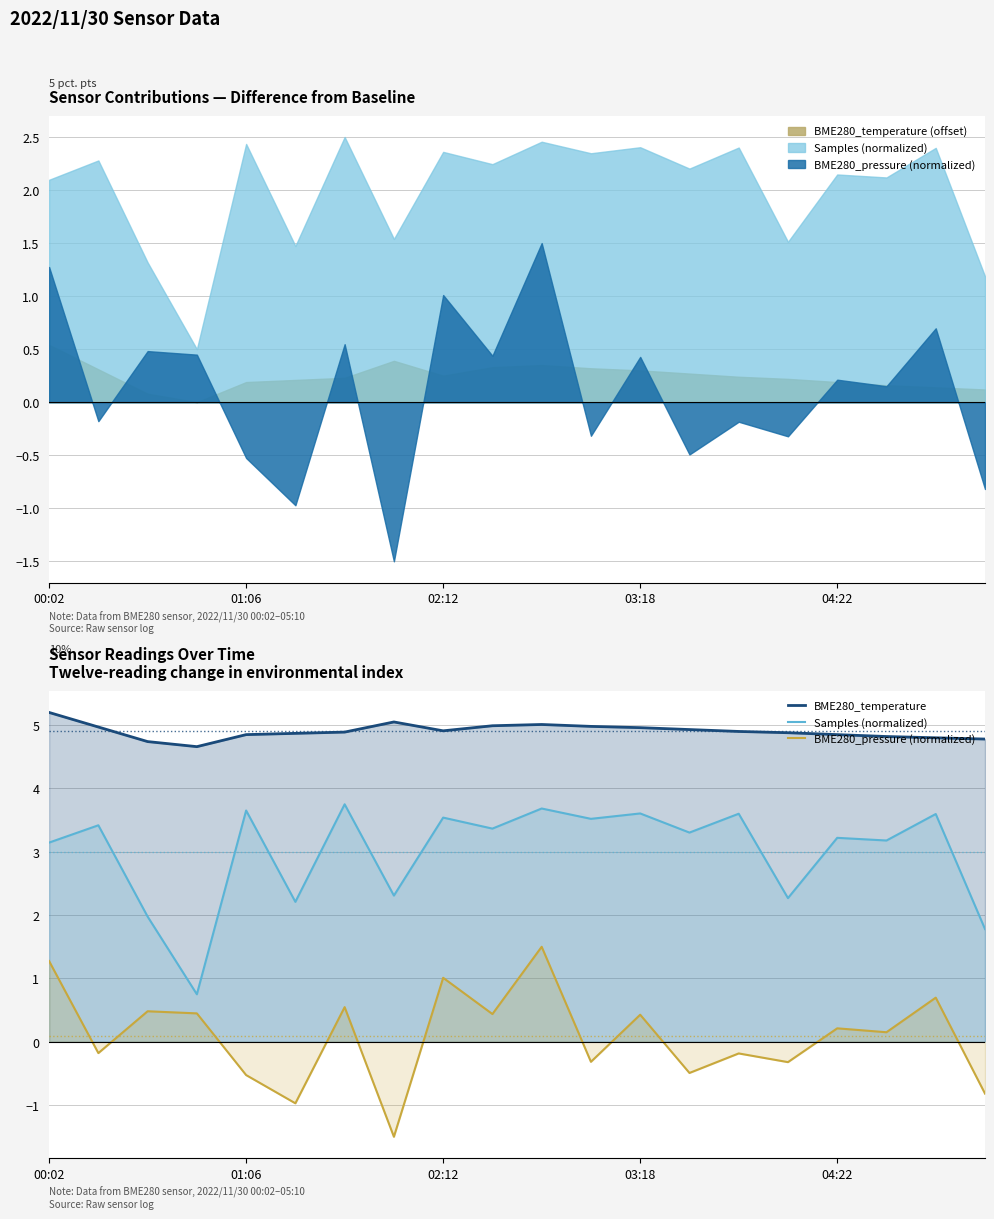

True or false: BME280_pressure (normalized) and Samples (normalized) cross at least once.

False